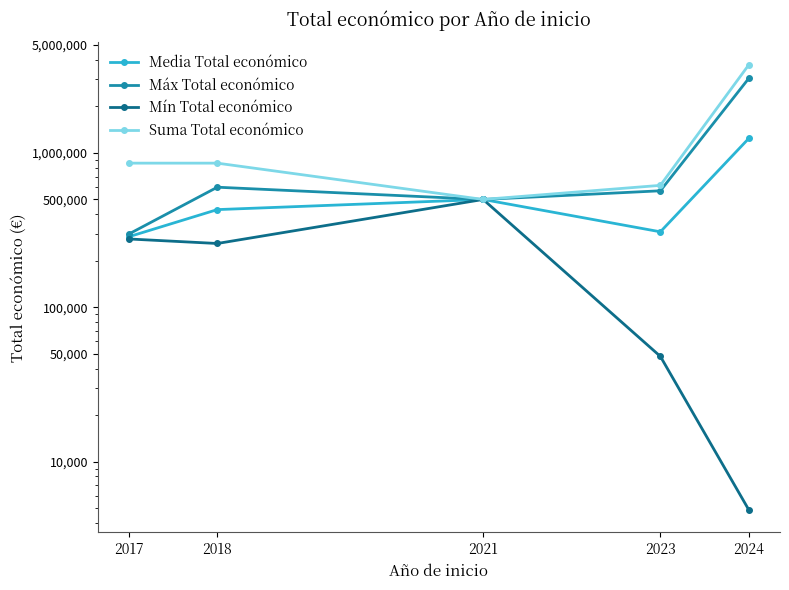

At which label is Máx Total económico closest to 1674543?

2018